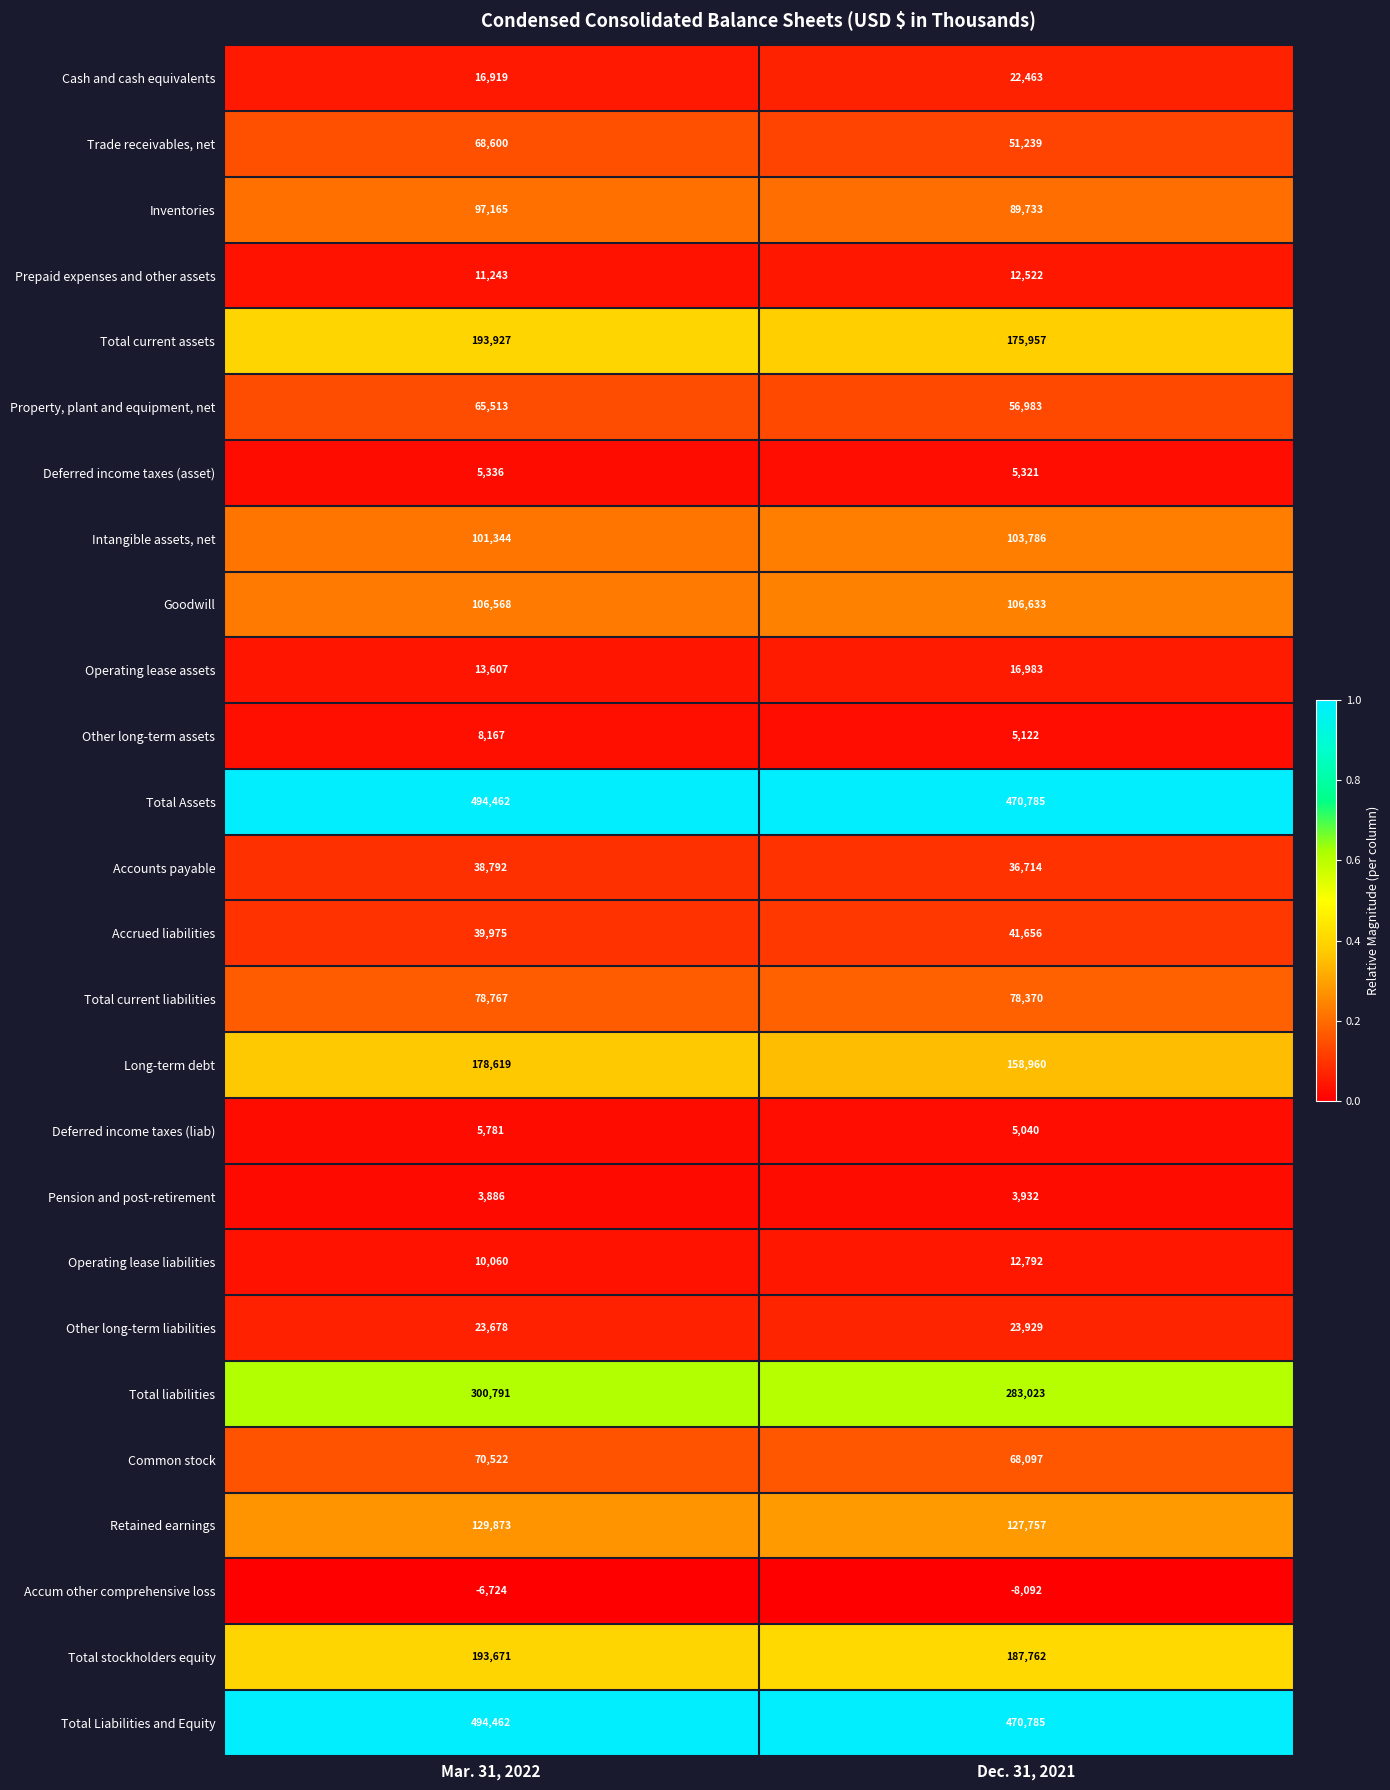

What is the sum of all Total current liabilities values?

157137